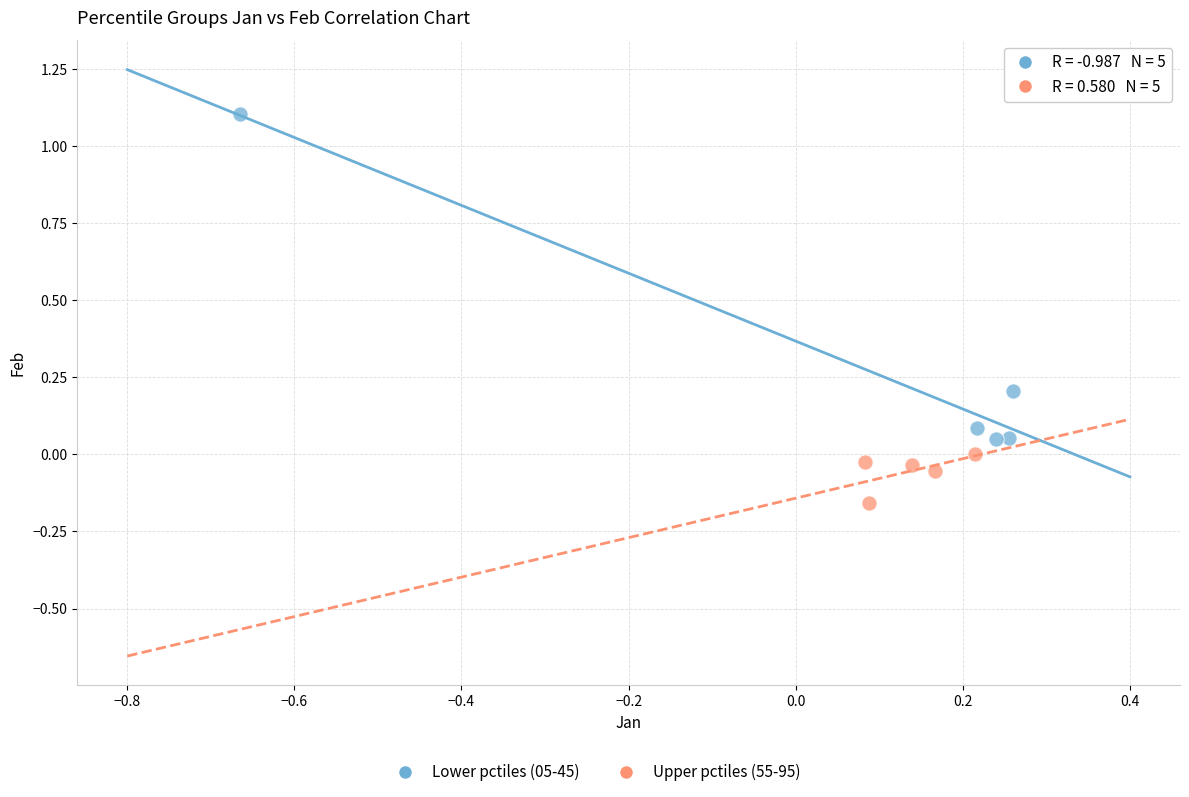

Which series reaches the minimum Y coordinate?

Upper pctiles (55-95)